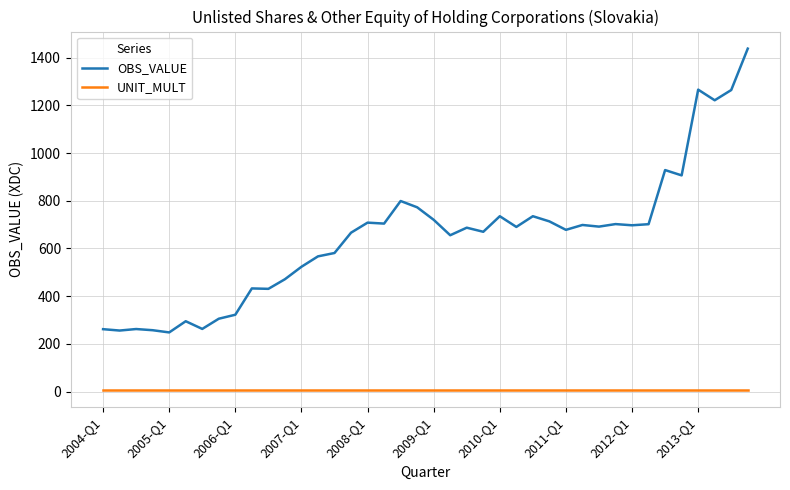

How many categories are shown in the chart?

40